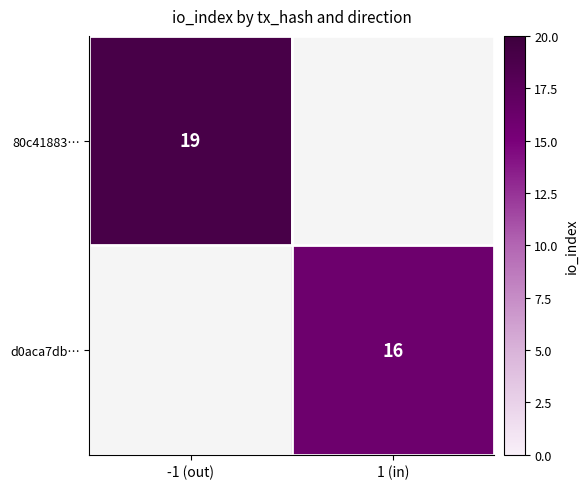

Is it true that 80c41883… equals 25 at -1 (out)?

False